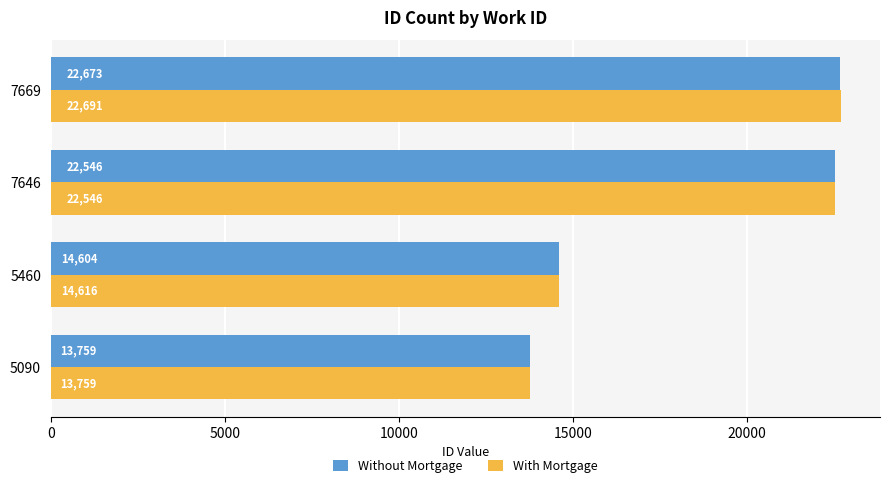

The Without Mortgage series shows 22673 at 7669. True or false?

True